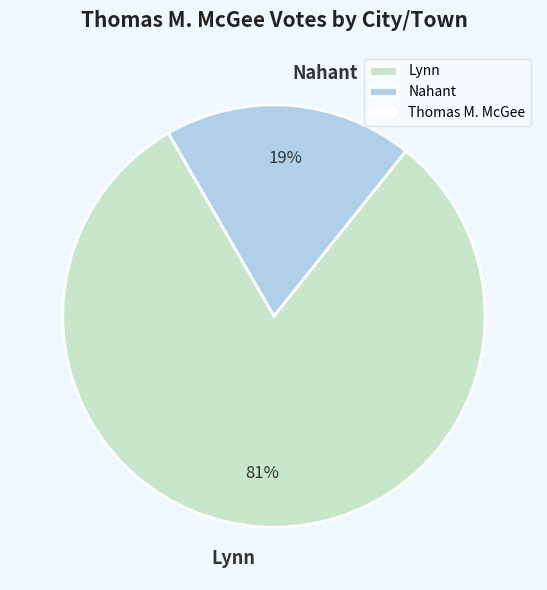

Which slice is the smallest?

Nahant